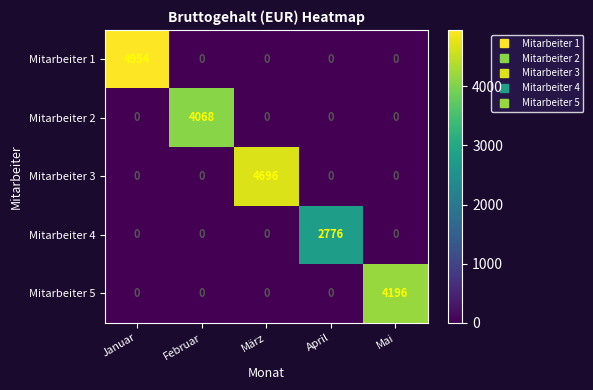

The value of Mitarbeiter 4 at März is -1926. True or false?

False